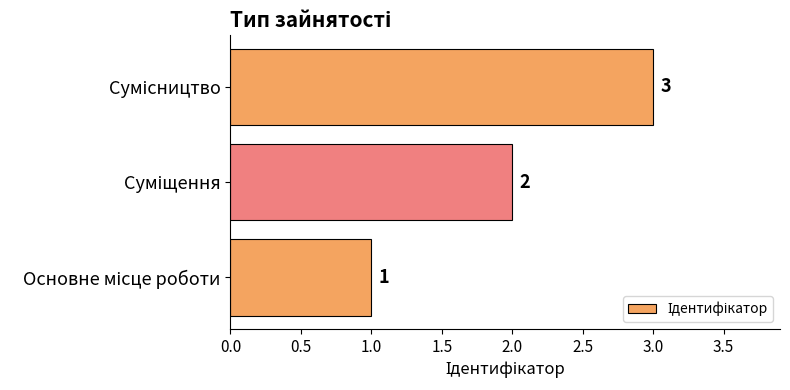

What is the maximum value shown in the chart?

3